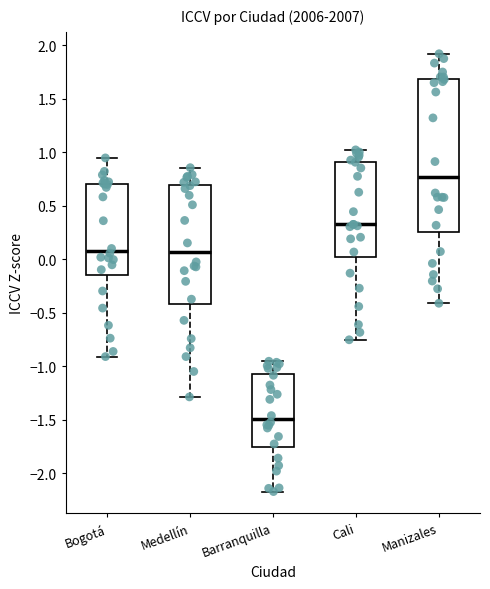

Where is the lower edge of the box for Bogotá on the y-axis? The values are not printed on the chart, so give them approximately, as read against the axis.

-0.15